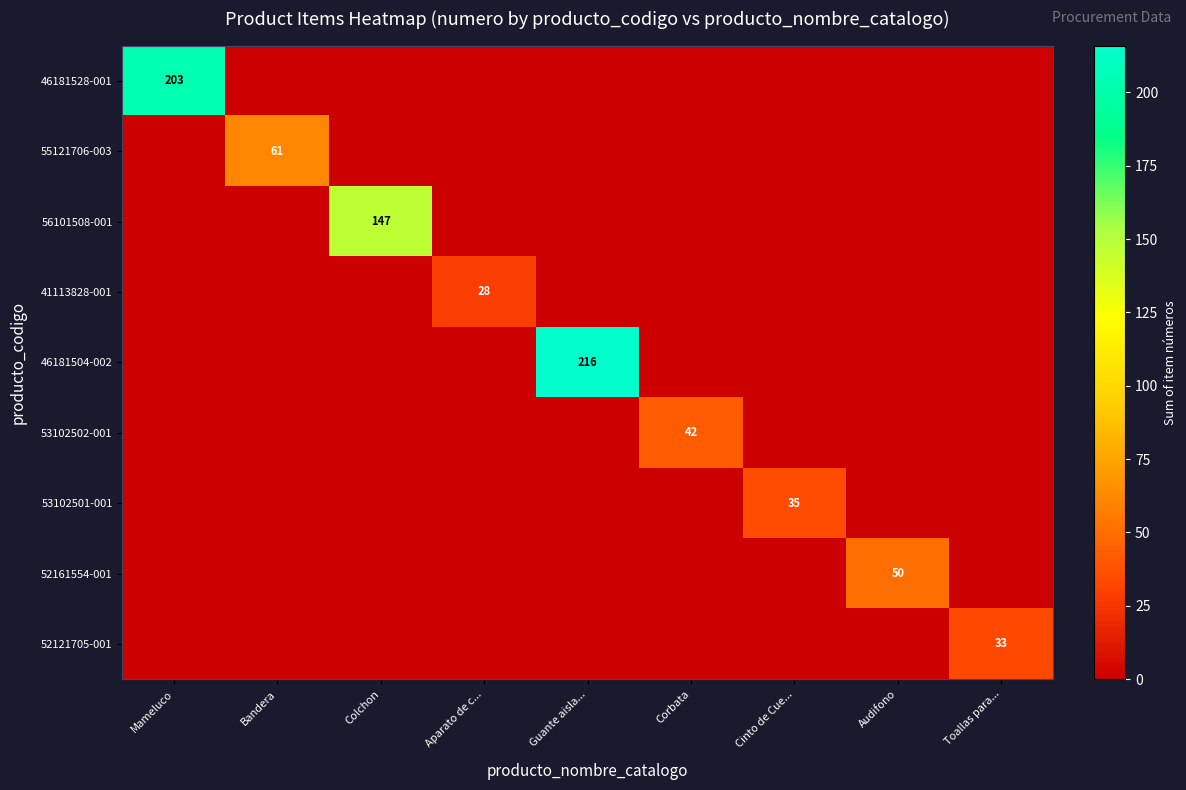

The 55121706-003 series shows 61 at Bandera. True or false?

True